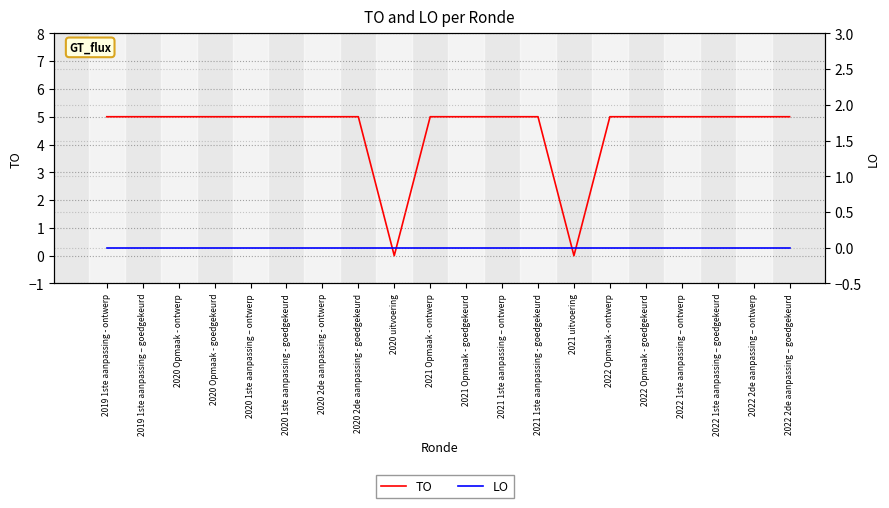

Rank the series by their maximum value, from highest to lowest.

TO, LO